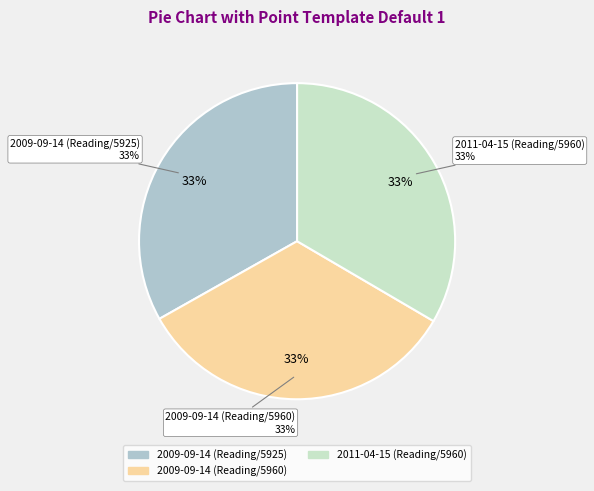

How much of the chart is everything except 2009-09-14 (Reading/5960)?

66.6%